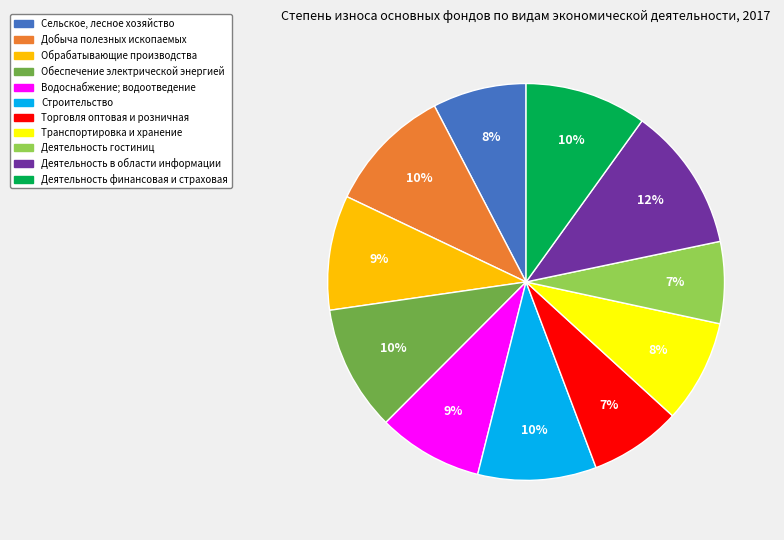

To the nearest percent, what portion does Деятельность гостиниц represent?

7%